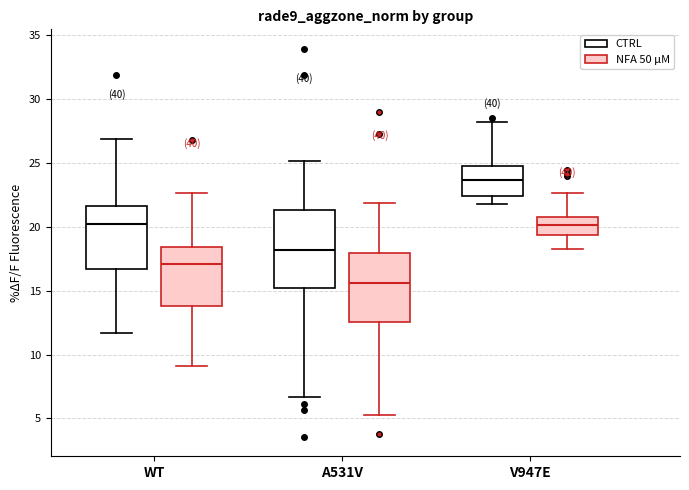

Where is the upper edge of the box for WT (CTRL) on the y-axis? The values are not printed on the chart, so give them approximately, as read against the axis.

21.5